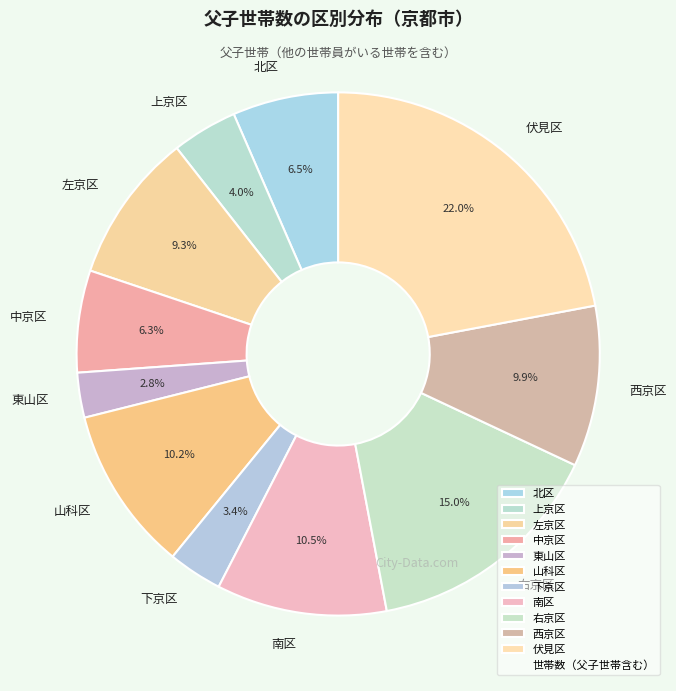

To the nearest percent, what percentage of the pie is 伏見区?

22%